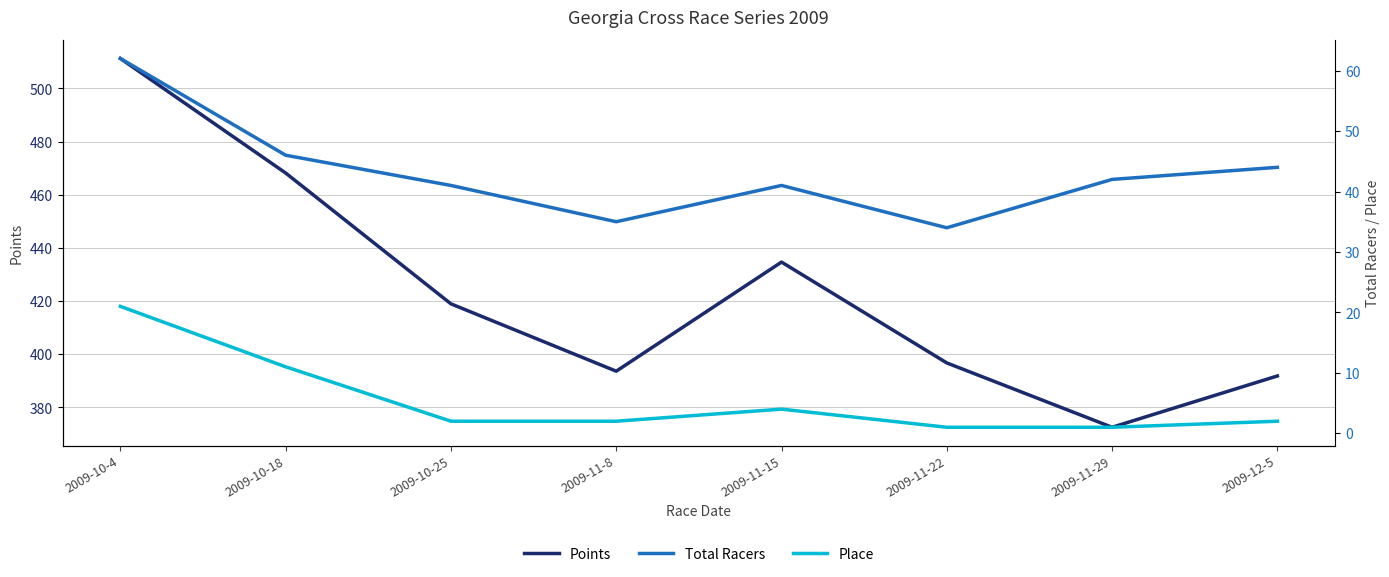

Where does the Points series first go above 418?

2009-10-4